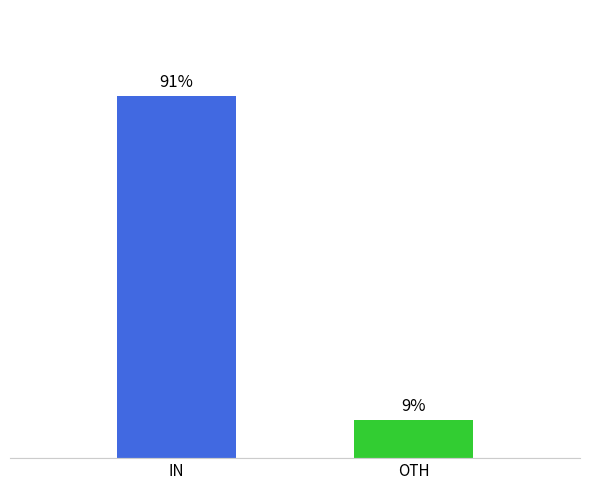

Are the bars horizontal?

No